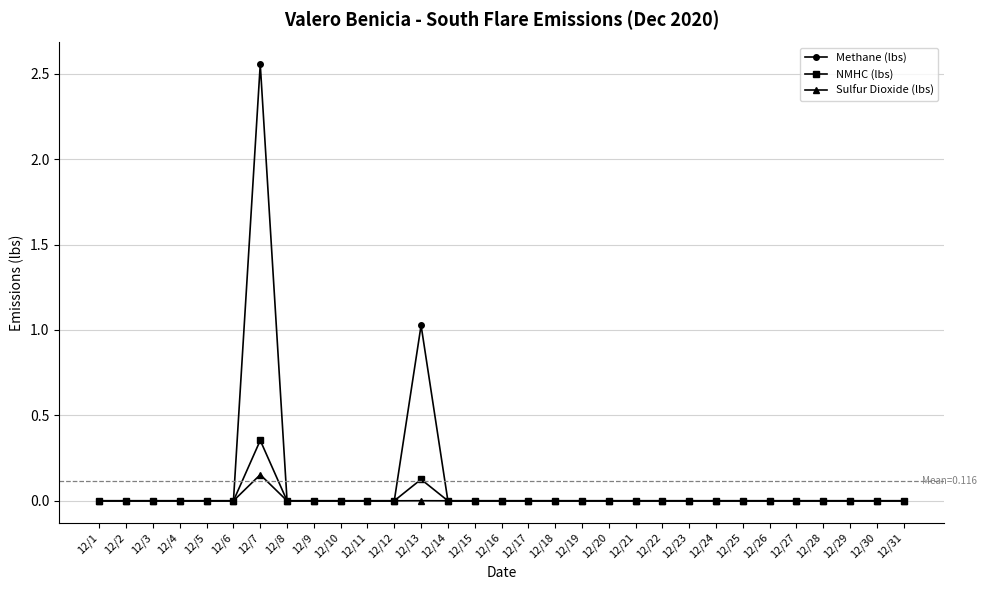

Which series has the largest range (max minus min)?

Methane (lbs)